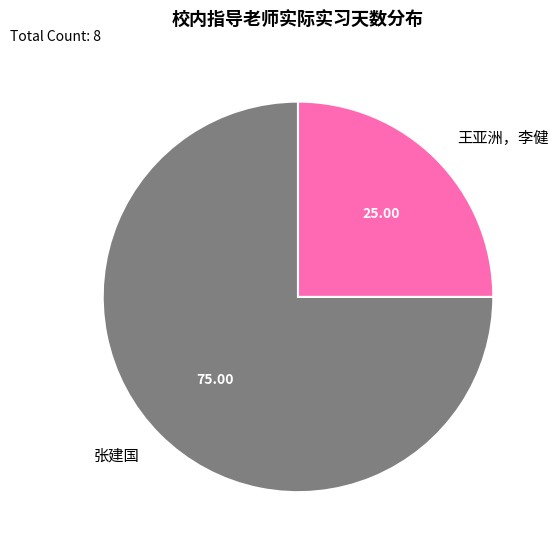

Does 张建国 account for over 50% of the chart?

Yes